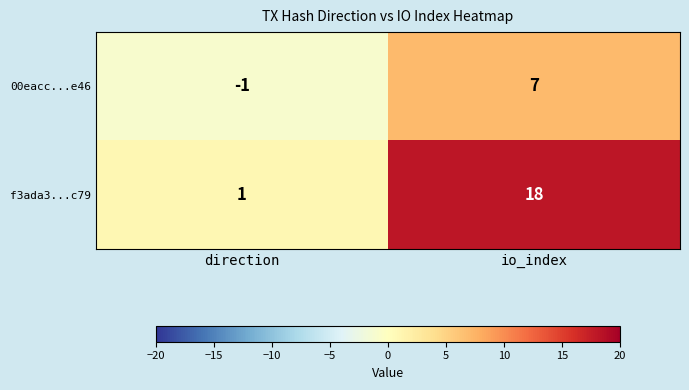

Which category has the highest value across all series?

io_index